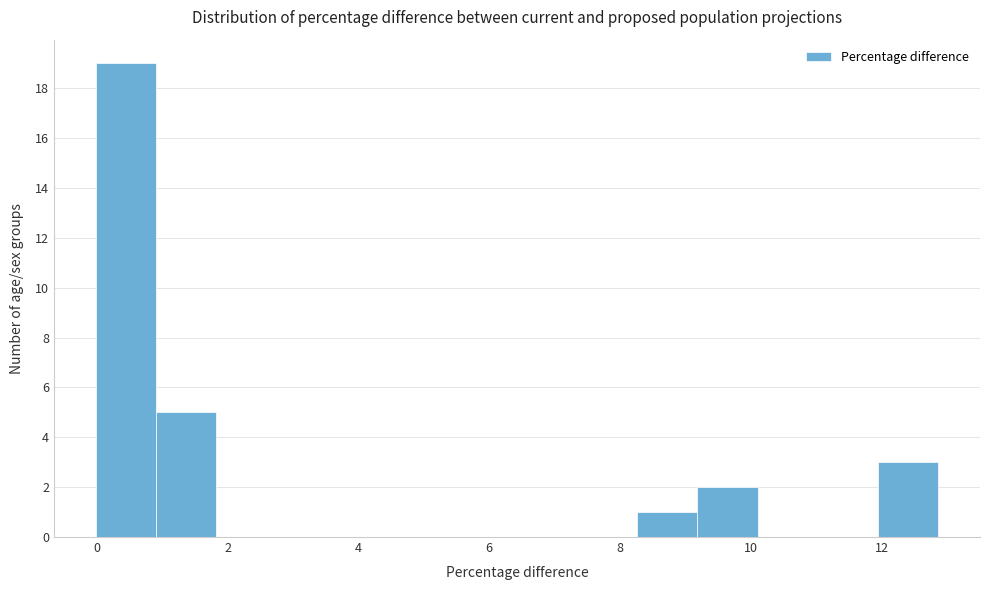

How tall is the bar that spans 1.0 to 1.8 on the x-axis? Neither the bar edges nor the heights are printed on the chart, so give them approximately, as read against the axes.

5